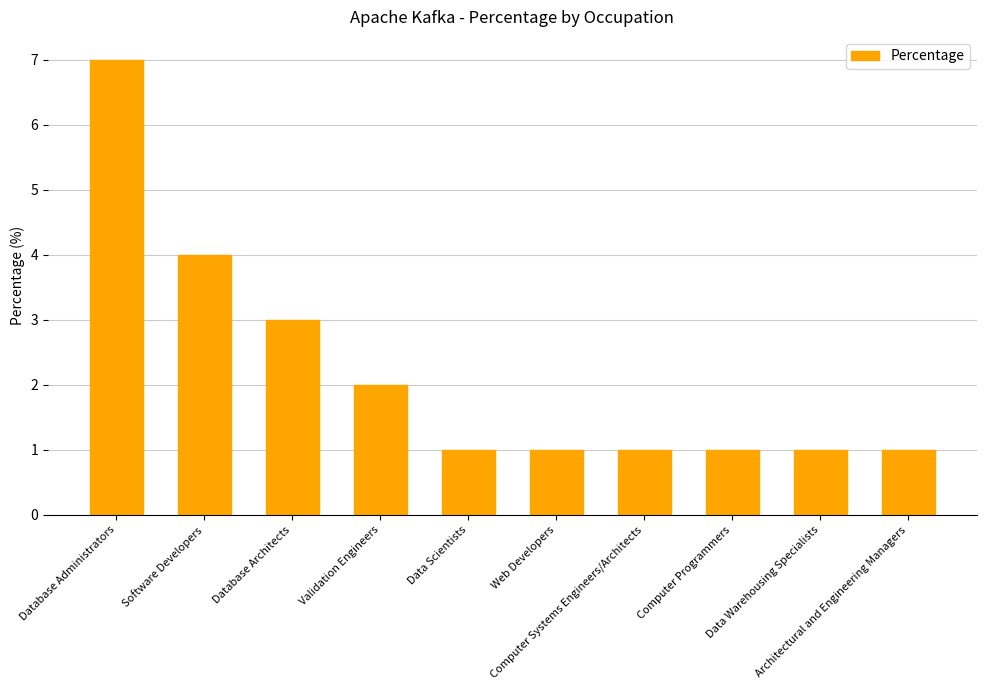

The chart shows a value of 10 at Database Administrators. True or false?

False